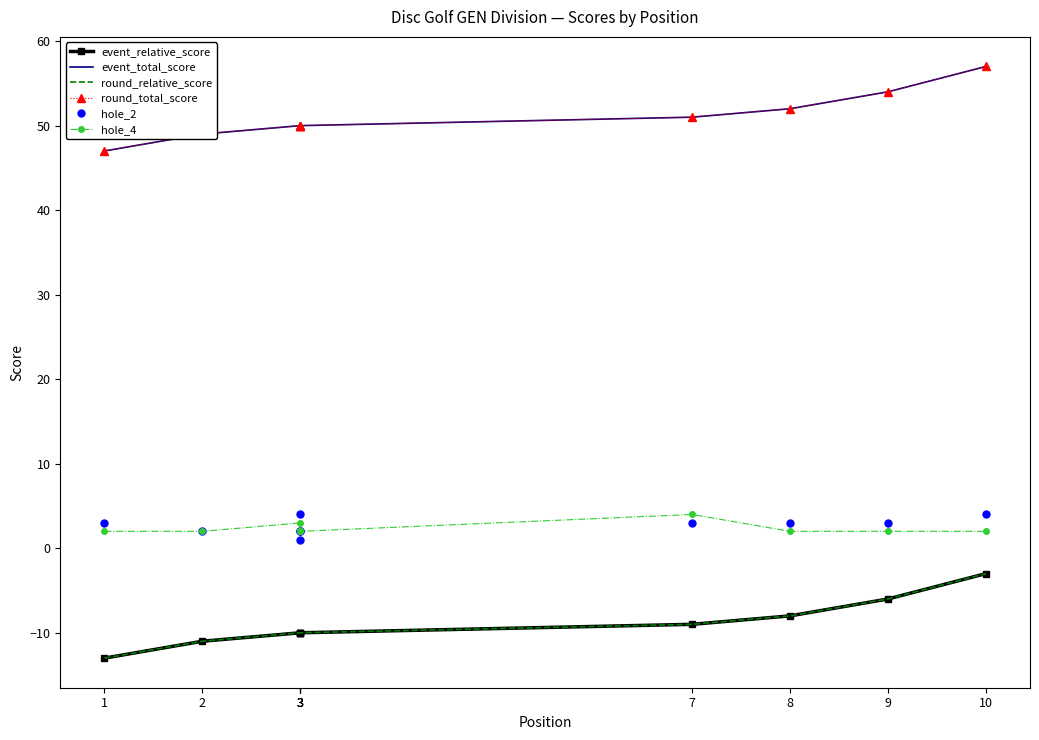

What is the greatest value displayed?

57